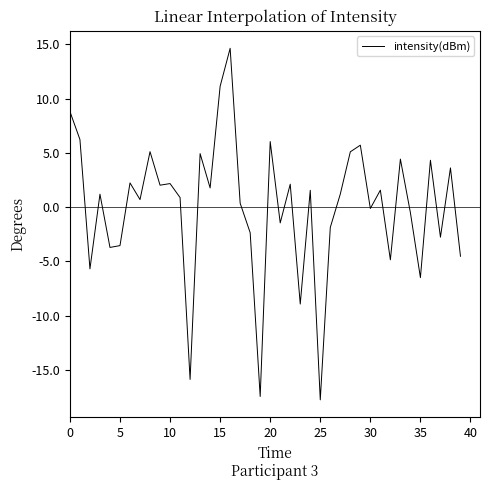

What is the minimum value shown in the chart?

-17.7